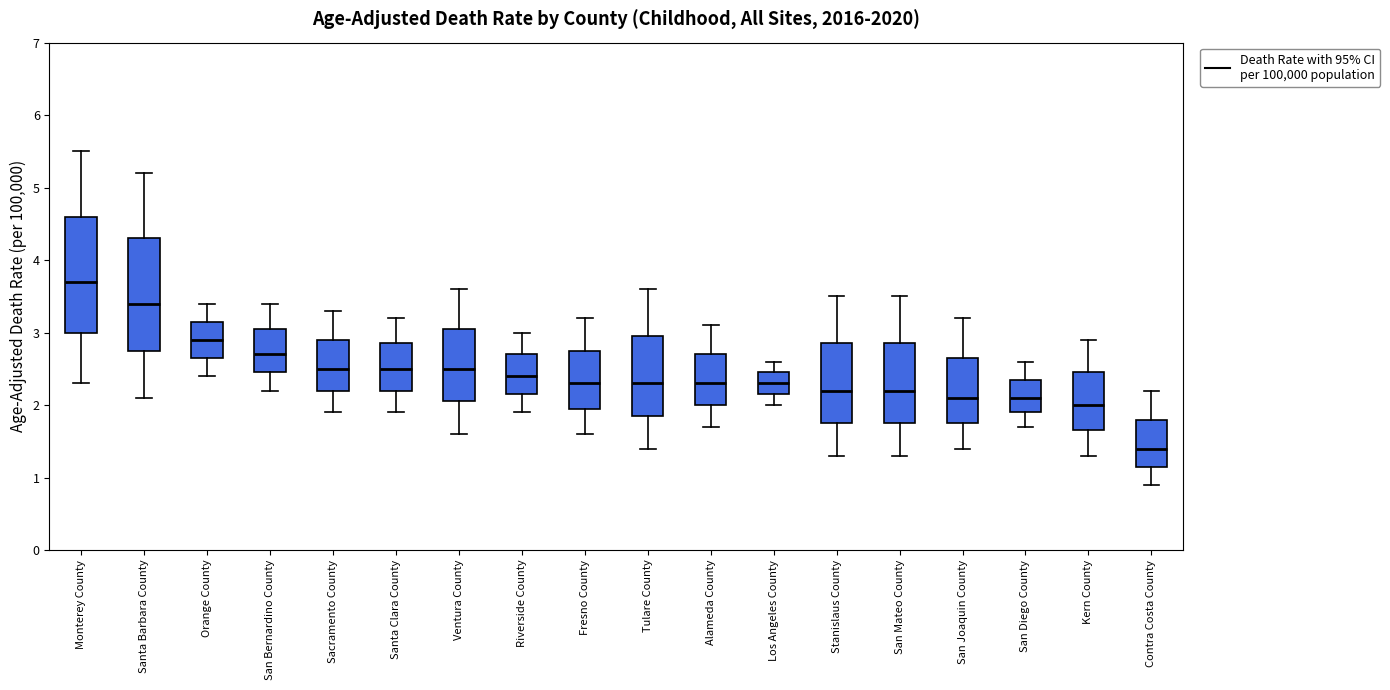

Which box's median line is the highest?

Monterey County